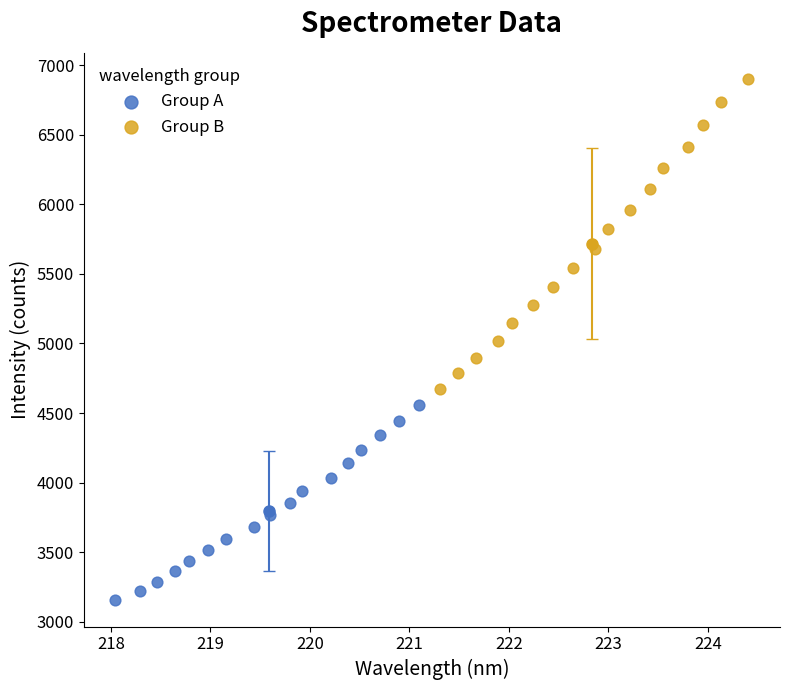

What are all the series names shown in the legend?

Group A, Group B